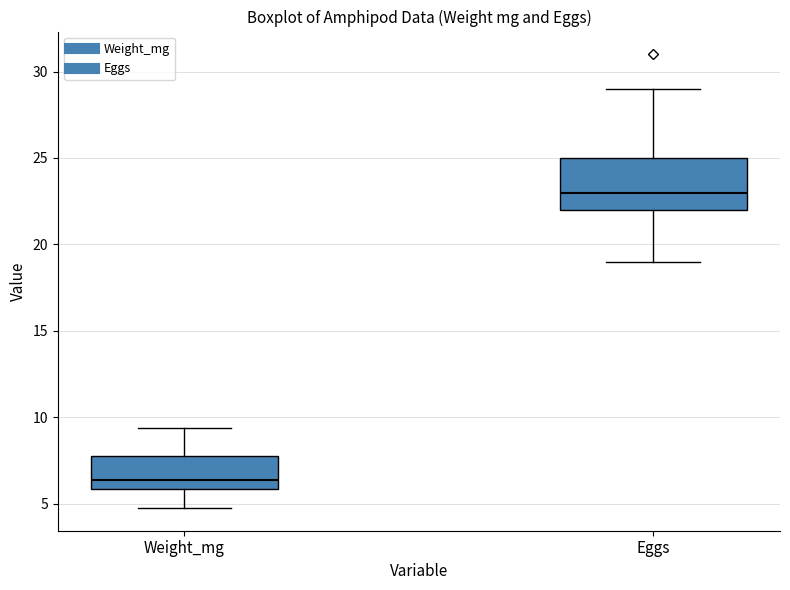

Which box has the highest median line?

Eggs